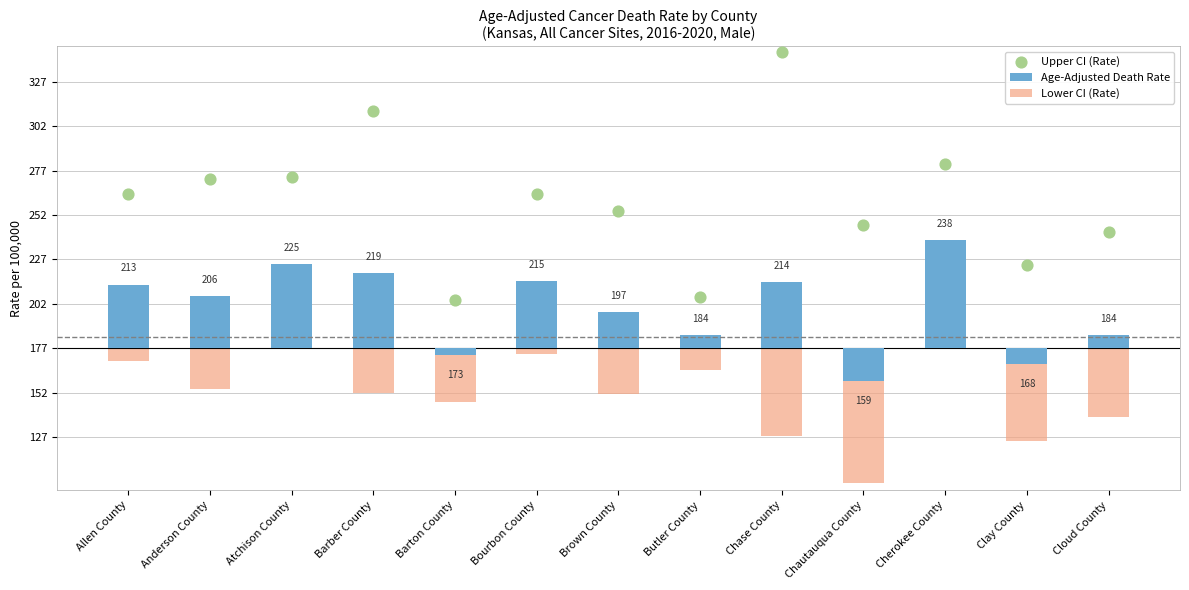

What are all the series names shown in the legend?

Age-Adjusted Death Rate, Lower CI (Rate), Upper CI (Rate)